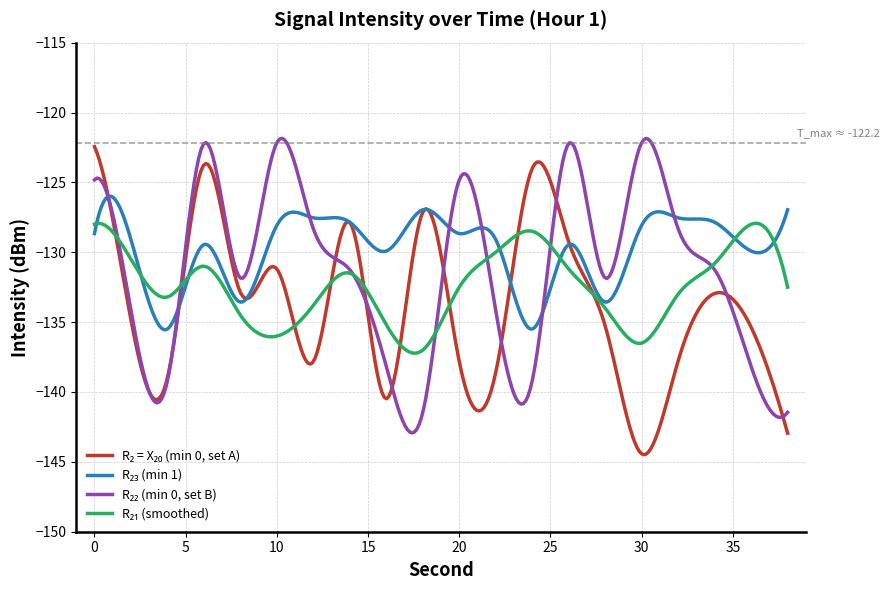

What is the greatest value displayed?

-121.9